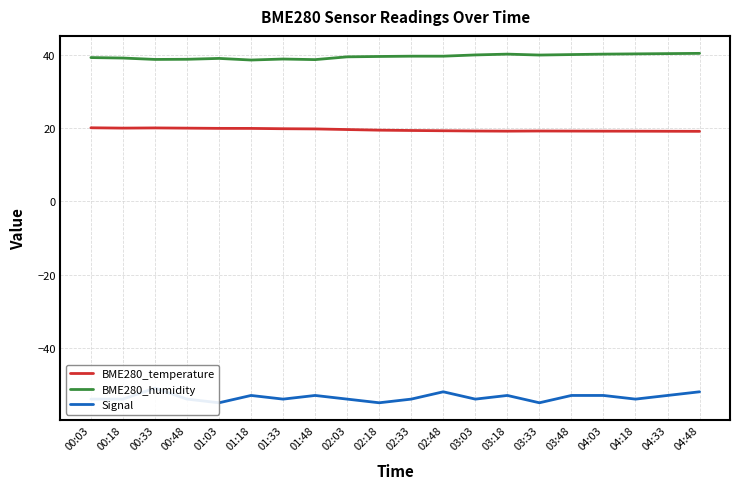

How many interior local peaks does the BME280_humidity series have?

3